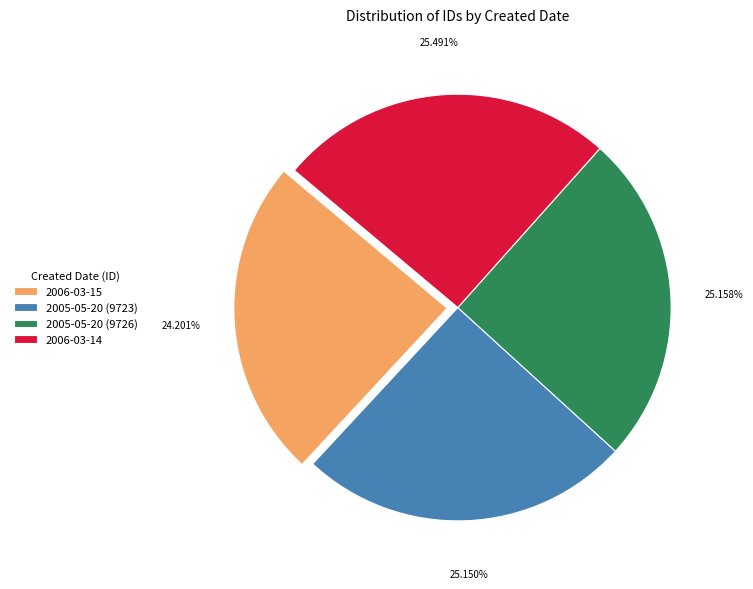

Approximately how many times larger is the value at 2005-05-20 (9723) compared to 2006-03-15?

1.0